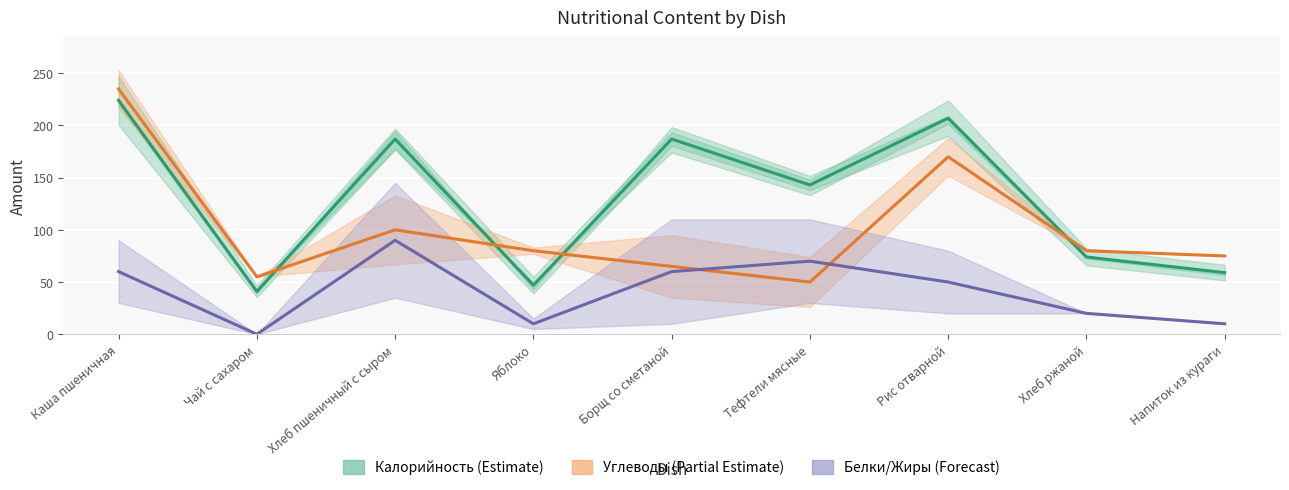

True or false: Белки/Жиры (Forecast) and Калорийность (Estimate) cross at least once.

False